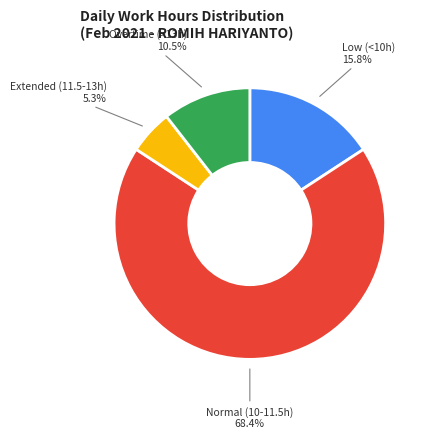

Is there a majority slice in this chart?

Yes